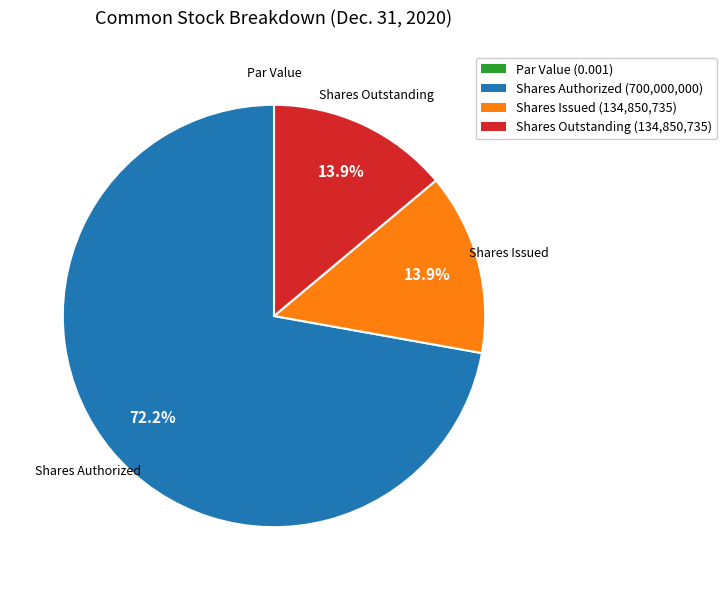

Which category has the biggest portion of the pie?

Shares Authorized (700,000,000)